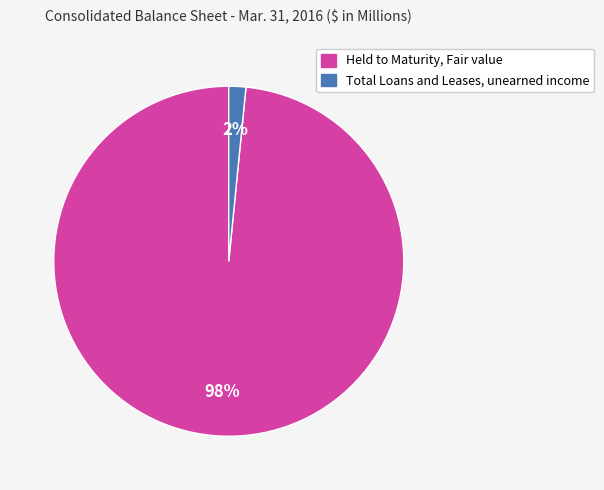

Is there any slice that represents more than half of the pie?

Yes